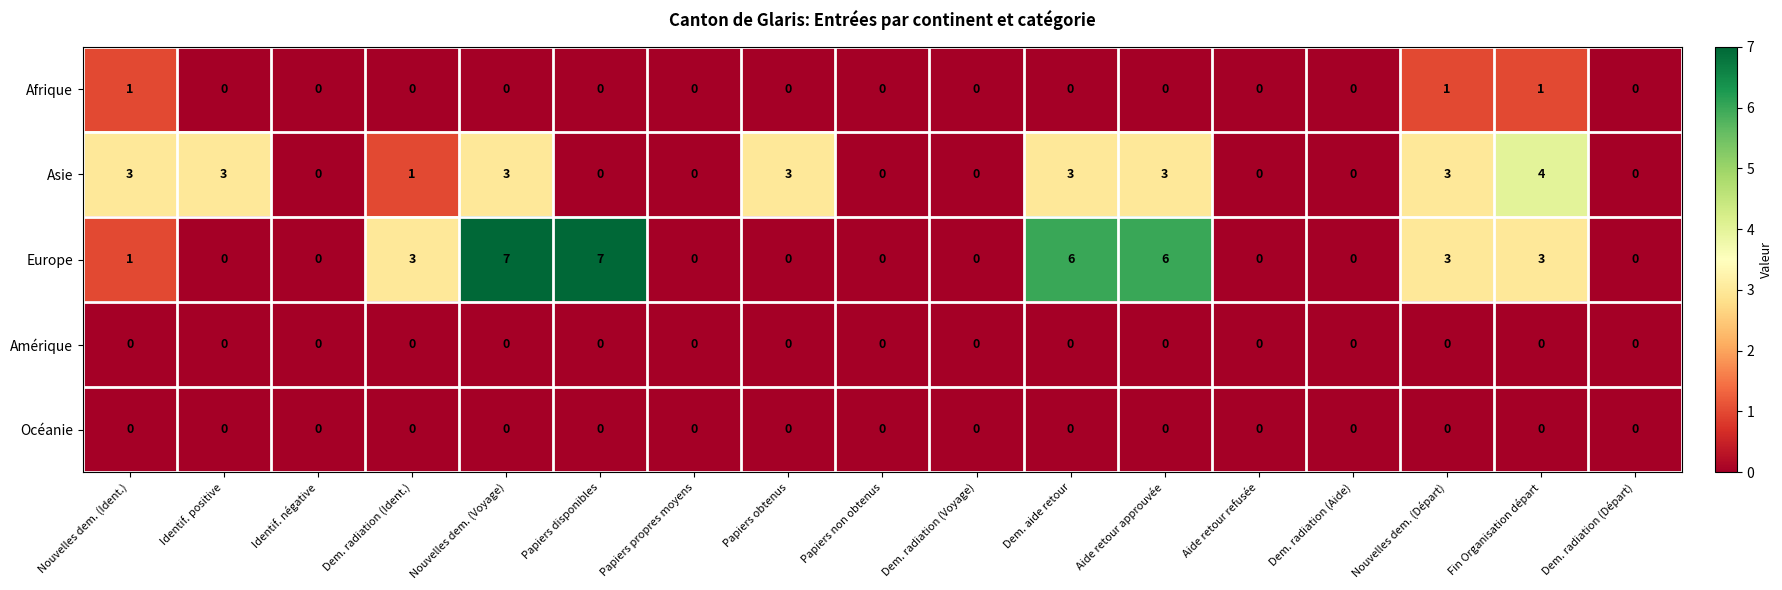

What is the difference between the highest and lowest values at Dem. radiation (Ident.)?

3